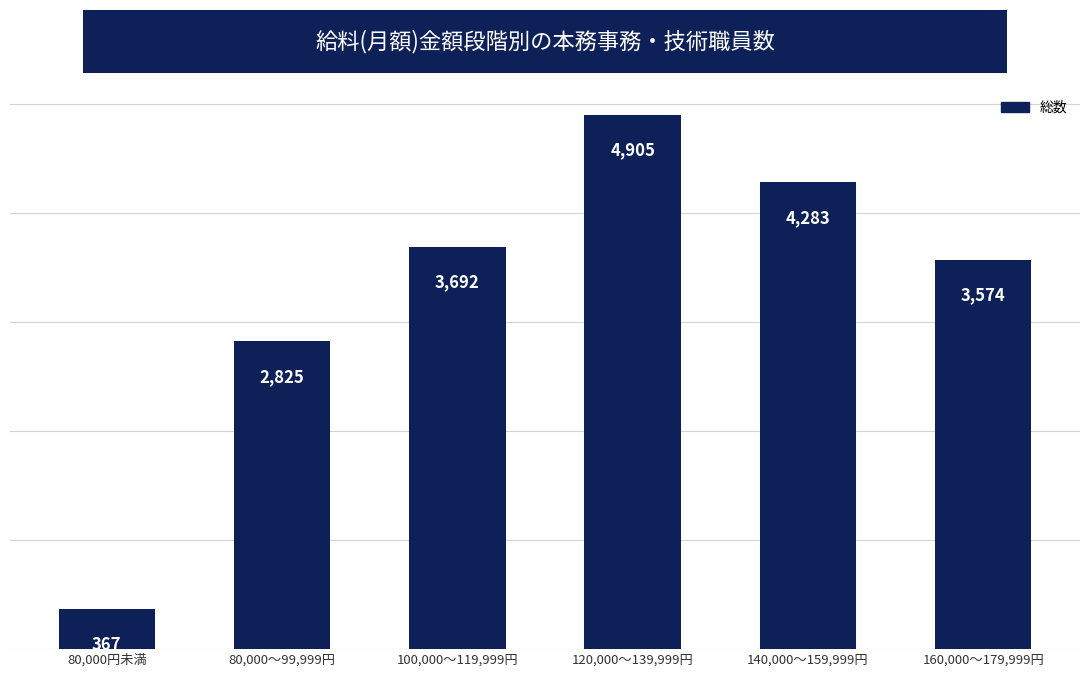

The chart shows a value of 4905 at 120,000～139,999円. True or false?

True